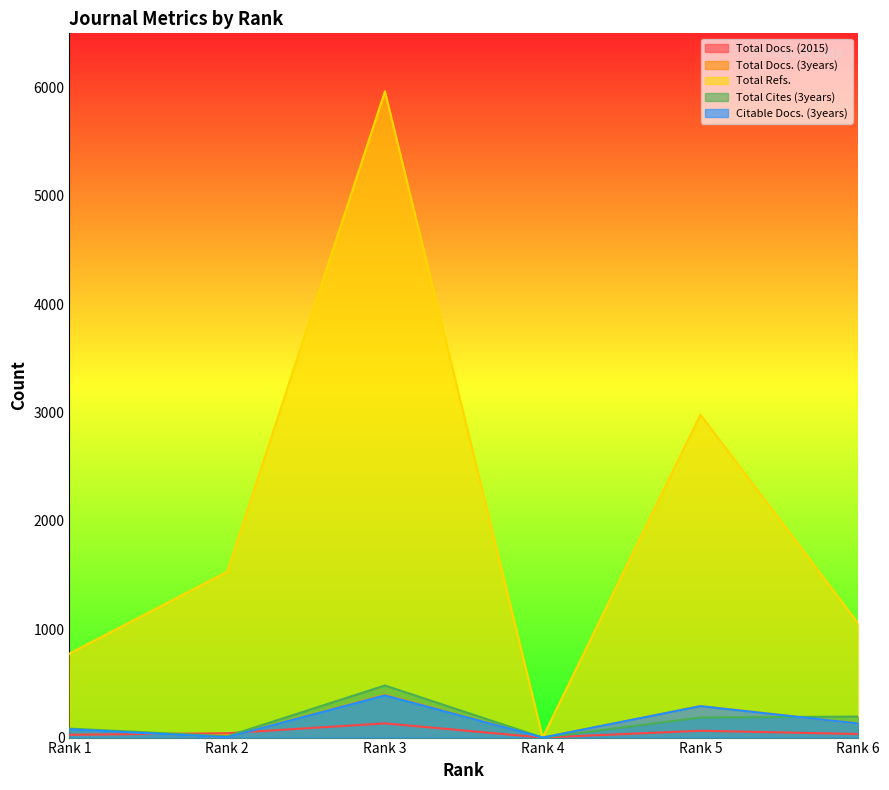

Does the chart display data point markers on the line(s)?

No